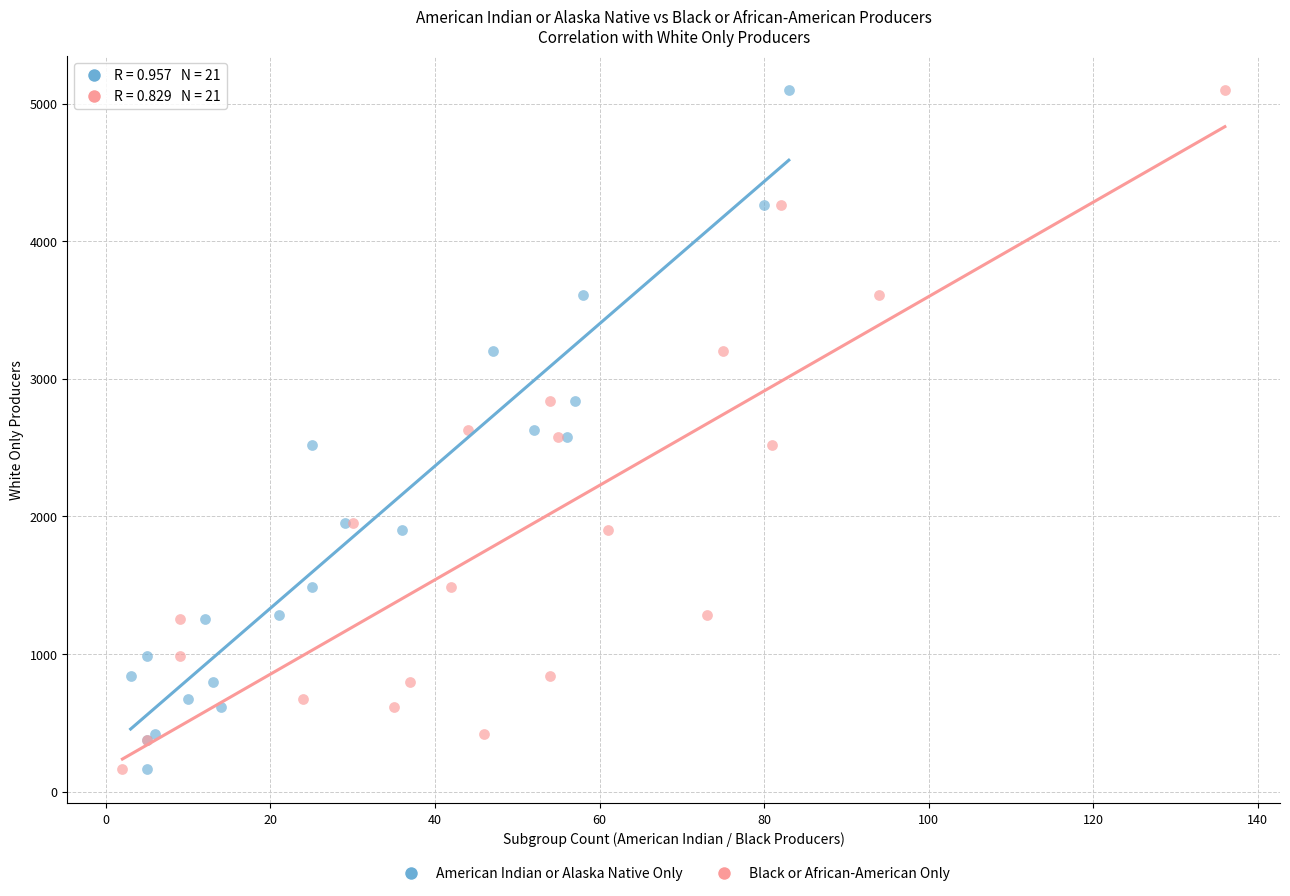

What are all the series names shown in the legend?

American Indian or Alaska Native Only, Black or African-American Only